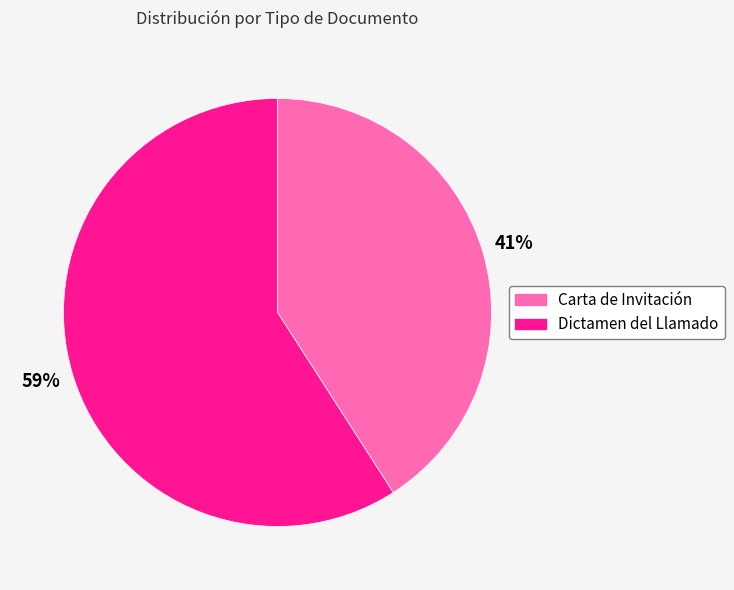

How many slices are in this pie chart?

2